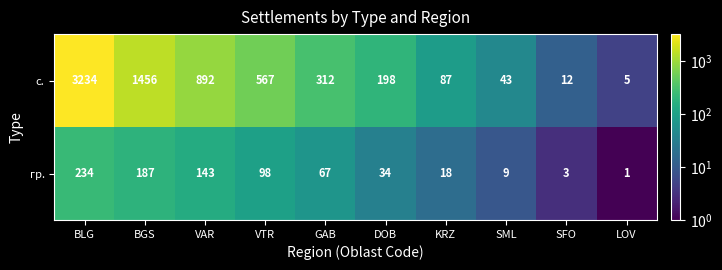

True or false: гр. has a value of 67 at VTR.

False